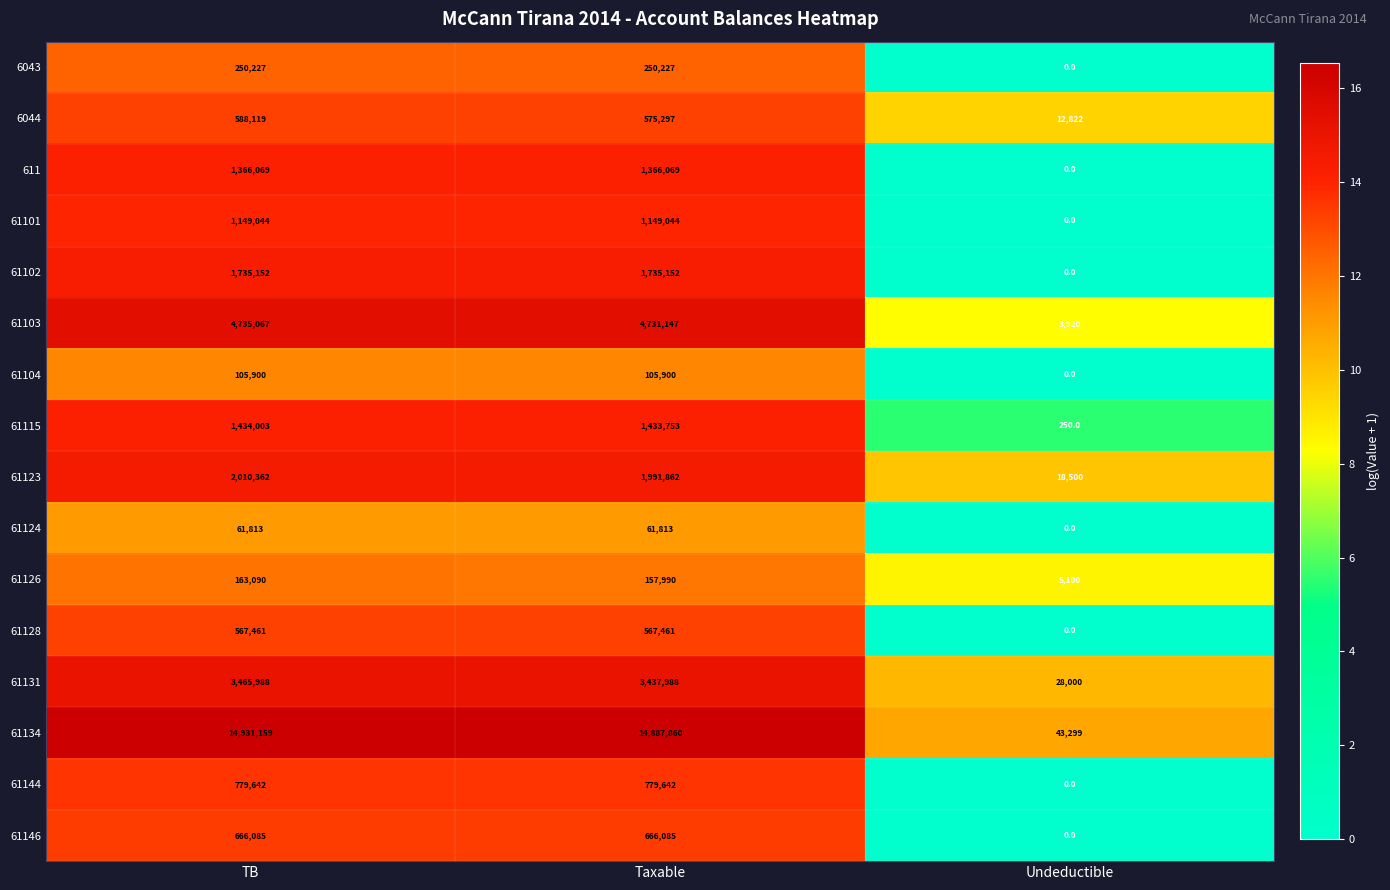

Where does the 61115 series first go above 1433753?

TB